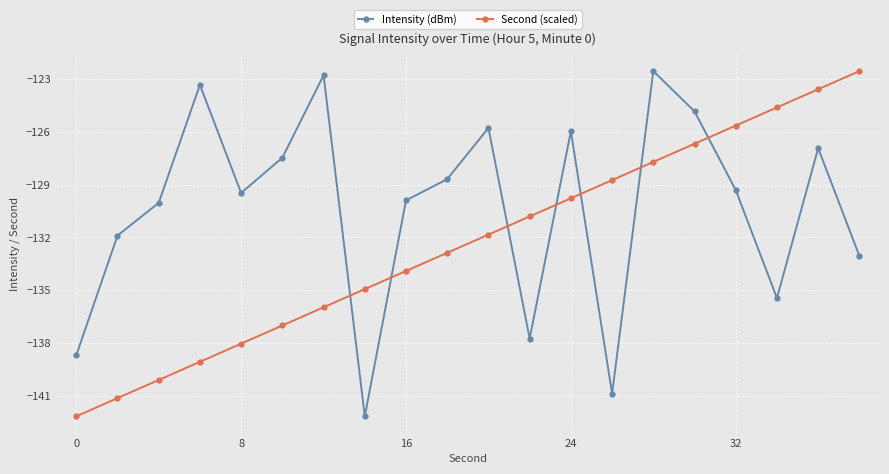

How many interior local valleys does the Intensity (dBm) series have?

5